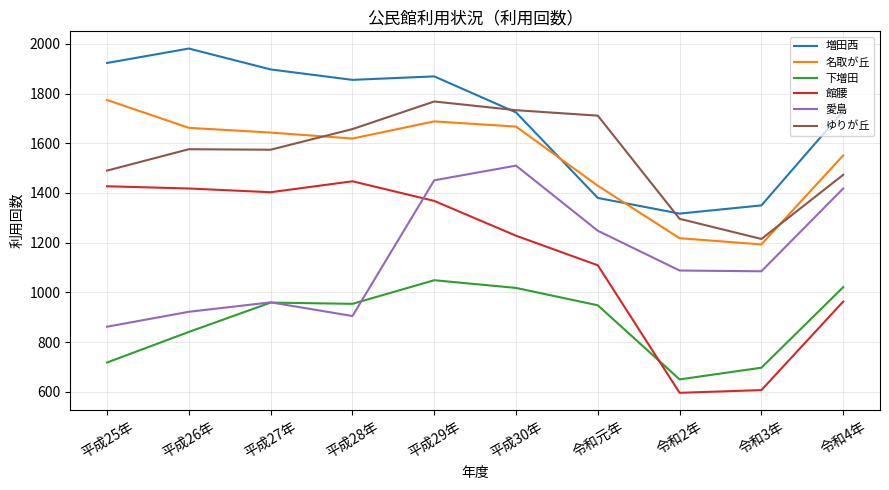

True or false: 館腰 and 増田西 cross at least once.

False